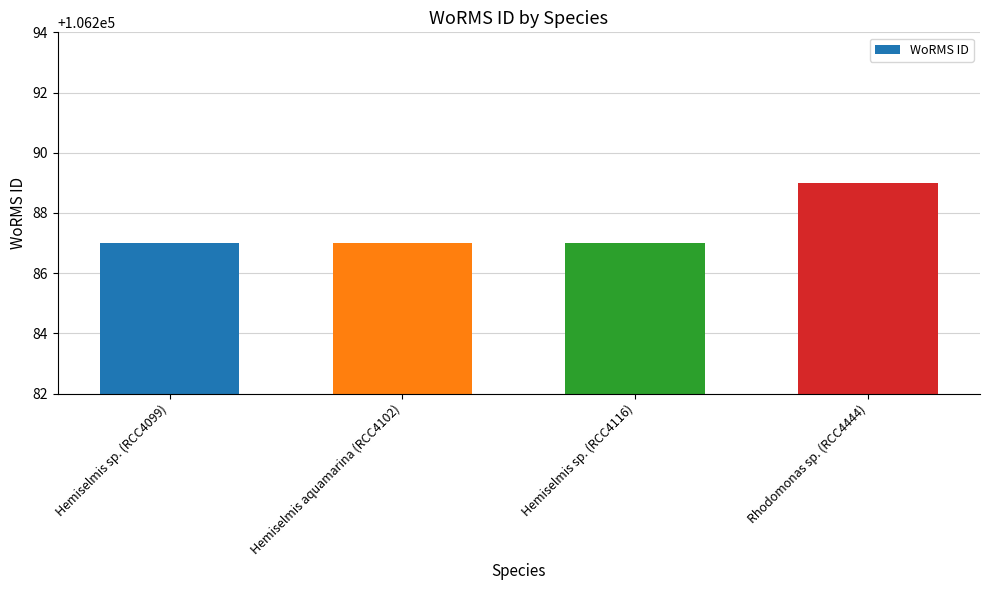

What value does the data have at Hemiselmis sp. (RCC4116)?

106287